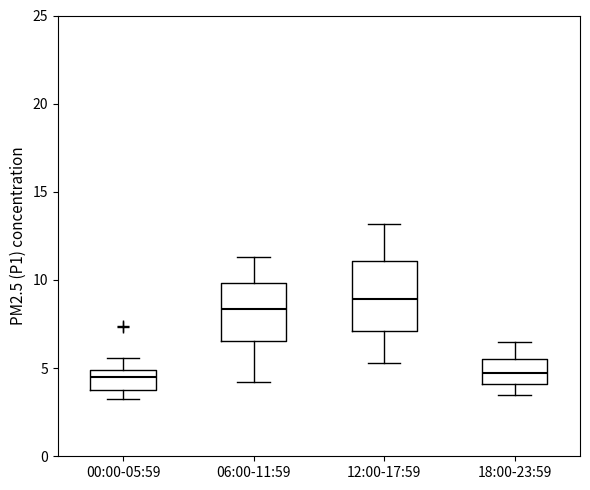

Reading left to right, read every box against the y-axis: the position of its median line, the range the box covers, and the ends of its whiskers. The values are not printed on the chart, so give them approximately, as read against the axis.

00:00-05:59: median 4.5, box 3.5 to 5.0, whiskers 3.5 (just below the box's lower edge) to 5.5
06:00-11:59: median 8.5, box 6.5 to 10.0, whiskers 4.0 to 11.5
12:00-17:59: median 9.0, box 7.0 to 11.0, whiskers 5.5 to 13.0
18:00-23:59: median 4.5, box 4.0 to 5.5, whiskers 3.5 to 6.5